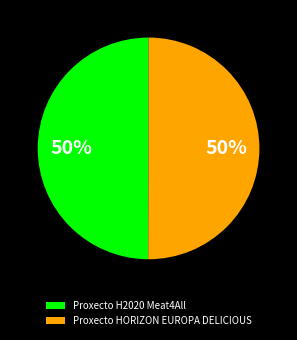

The Proxecto H2020 Meat4All slice represents 64% of the pie. True or false?

False